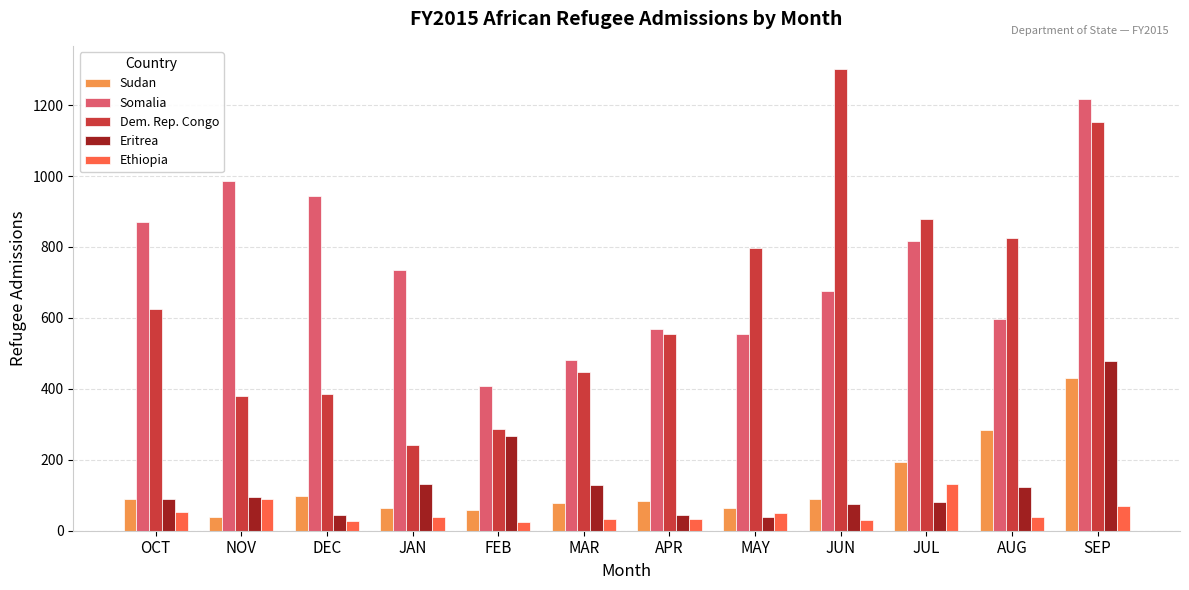

Which category has the lowest value in the Somalia series?

FEB